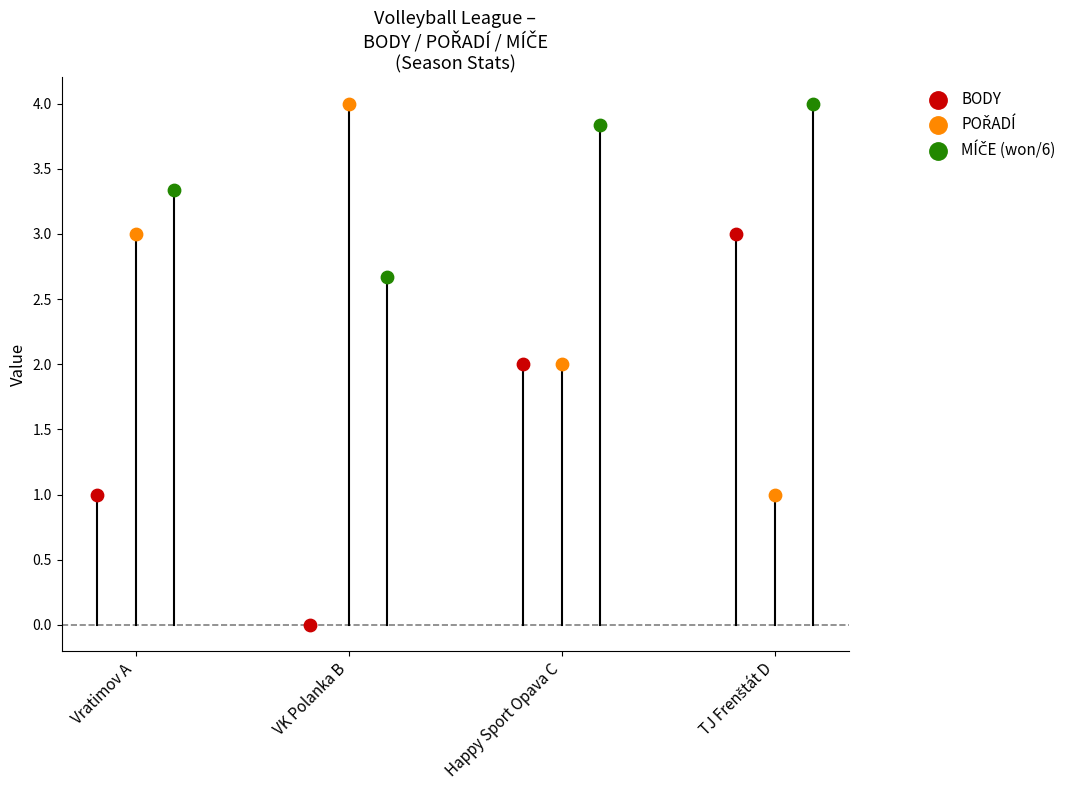

Which series reaches the minimum Y coordinate?

BODY